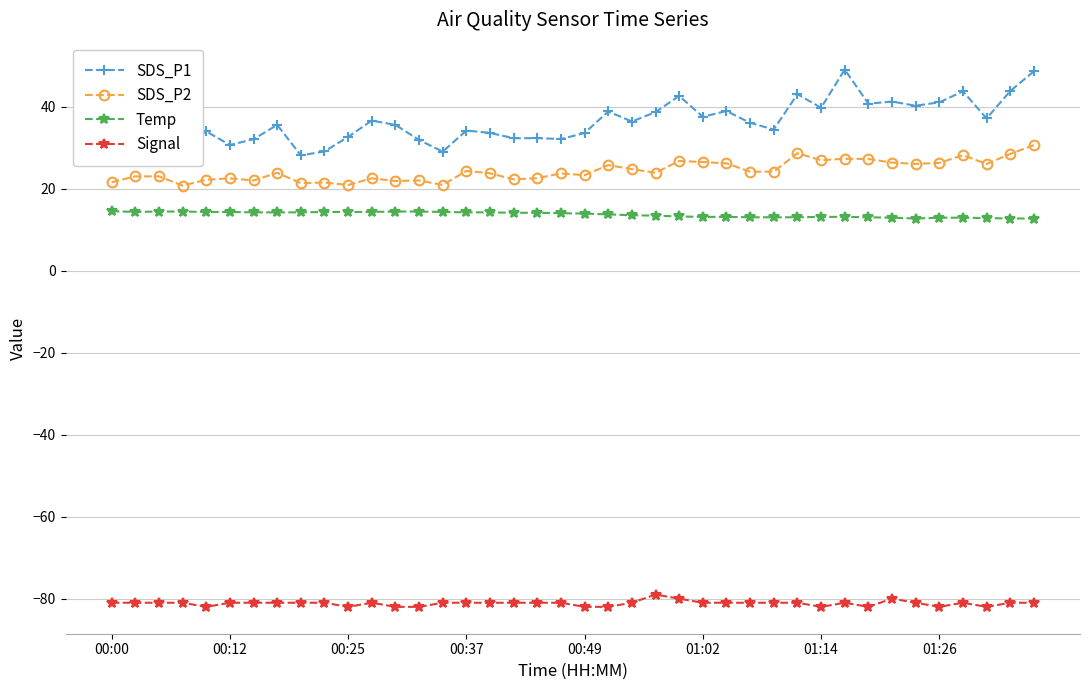

Which series has the largest total across all categories?

SDS_P1